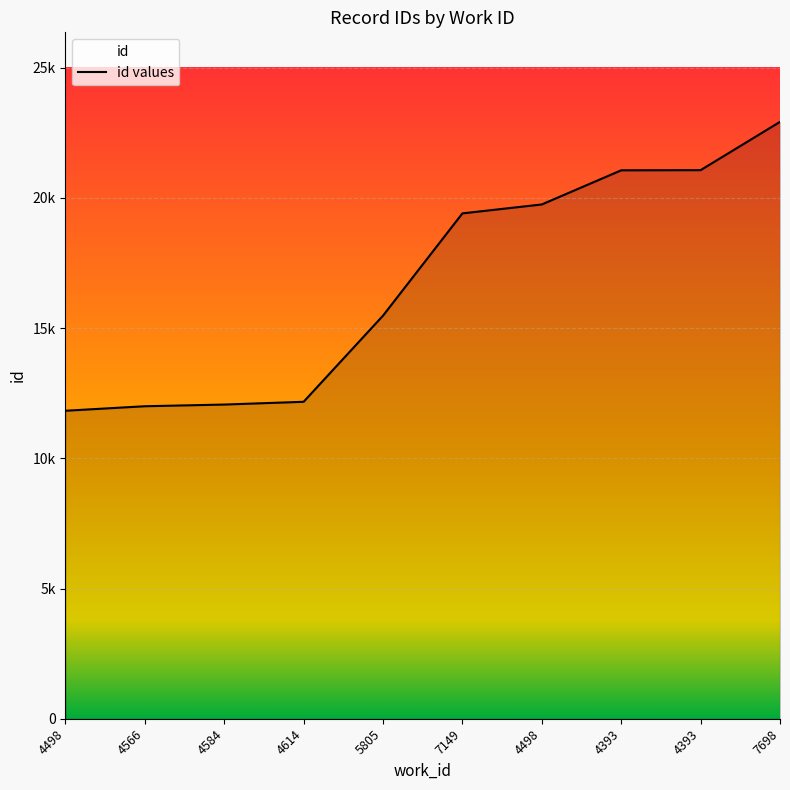

True or false: the data shows 19746 at 4498.

True